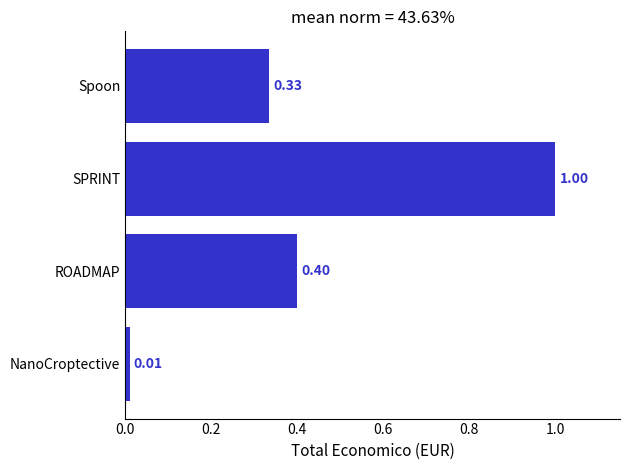

What is the average value?

0.4